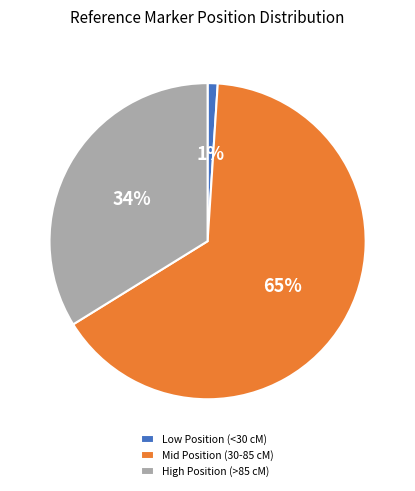

Do High Position (>85 cM) and Mid Position (30-85 cM) together represent more than half of the pie?

Yes